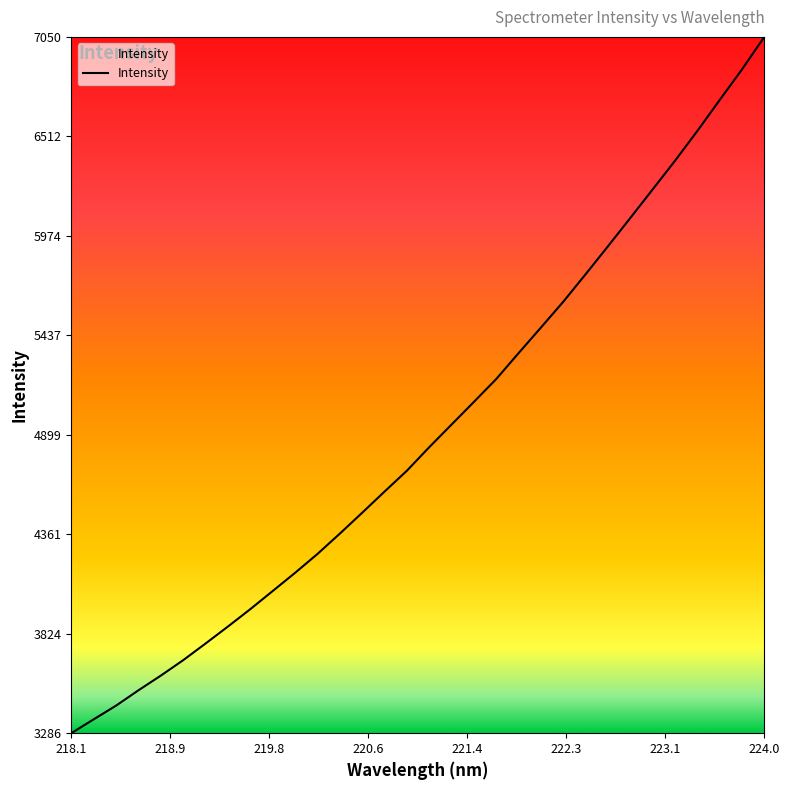

What is the maximum value shown in the chart?

7050.1